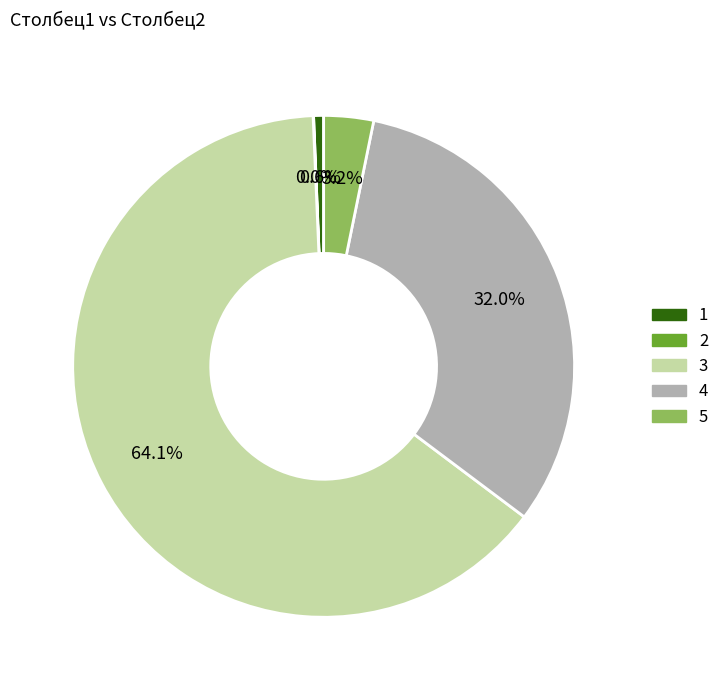

Which slice is the largest?

3